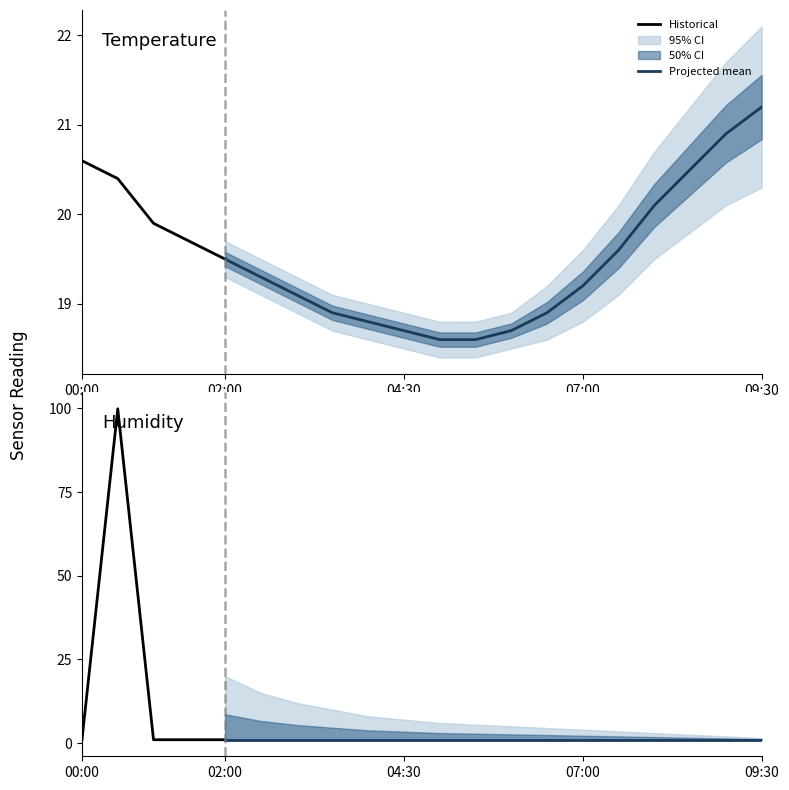

At how many categories does at least one series exceed 62?

1